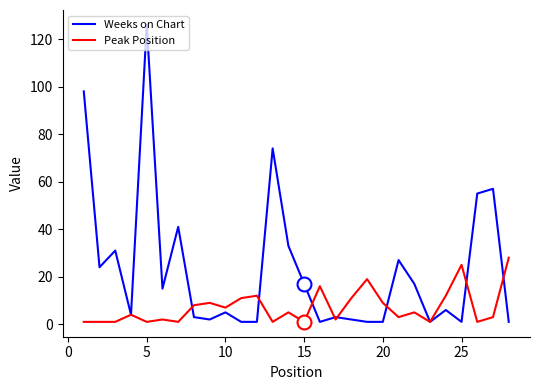

What is the difference between the Peak Position values at 10 and 20?

2